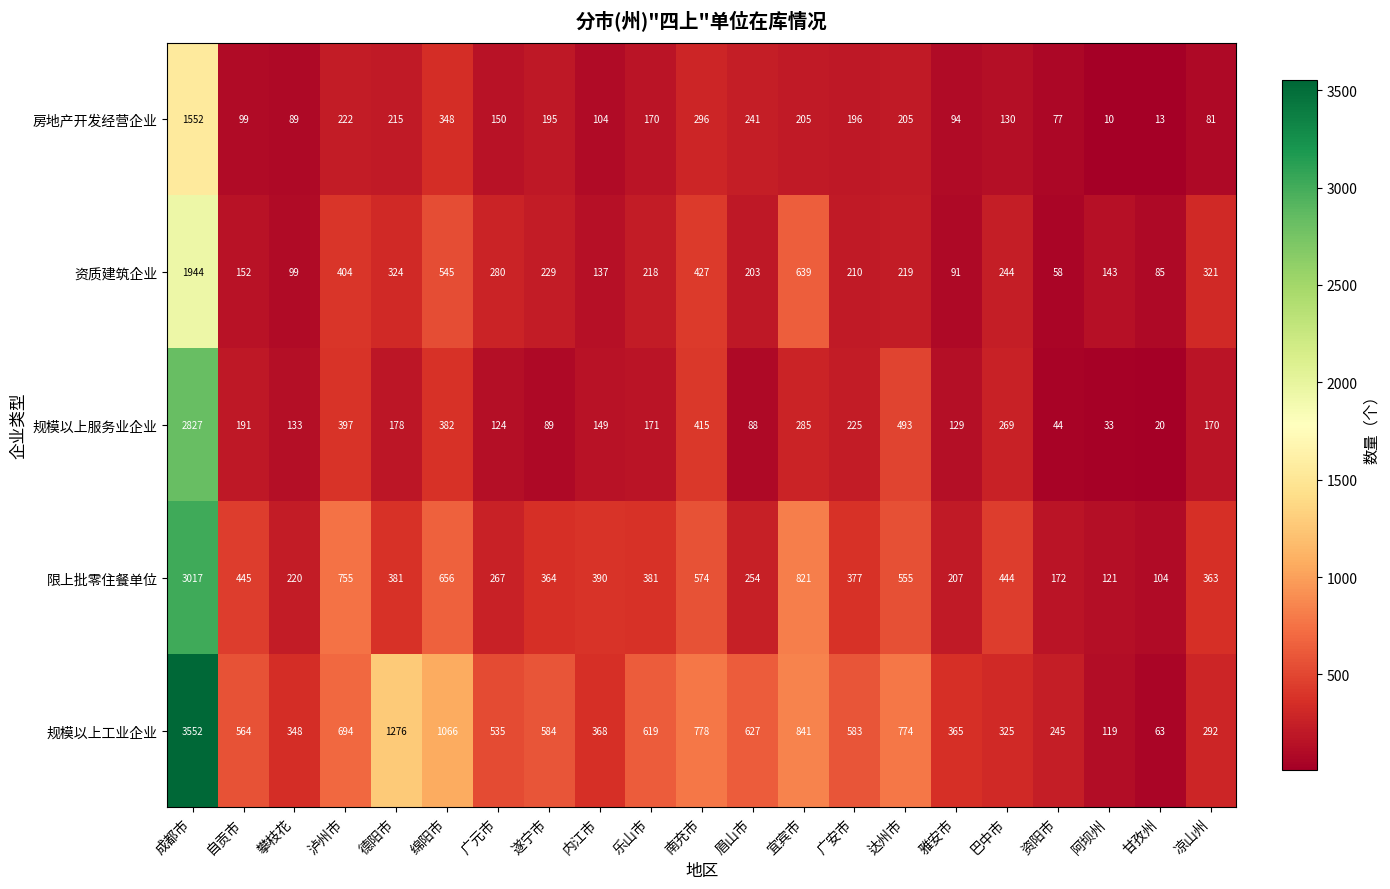

At 广元市, list the series in order from smallest to largest.

规模以上服务业企业, 房地产开发经营企业, 限上批零住餐单位, 资质建筑企业, 规模以上工业企业